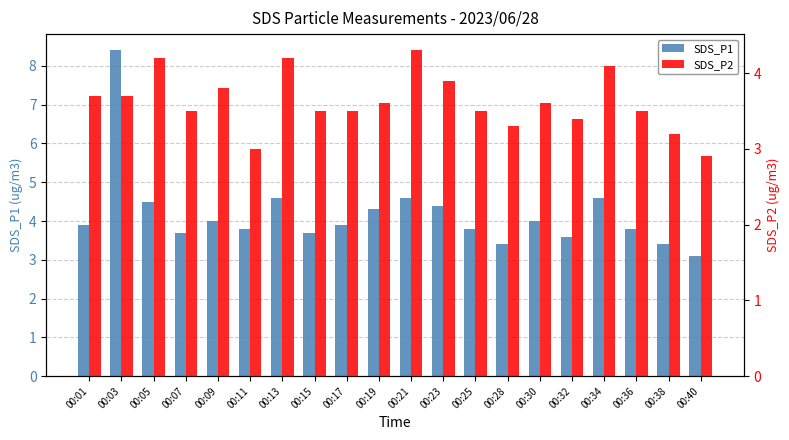

What is the difference between the second highest and minimum values in the SDS_P1 series?

1.5